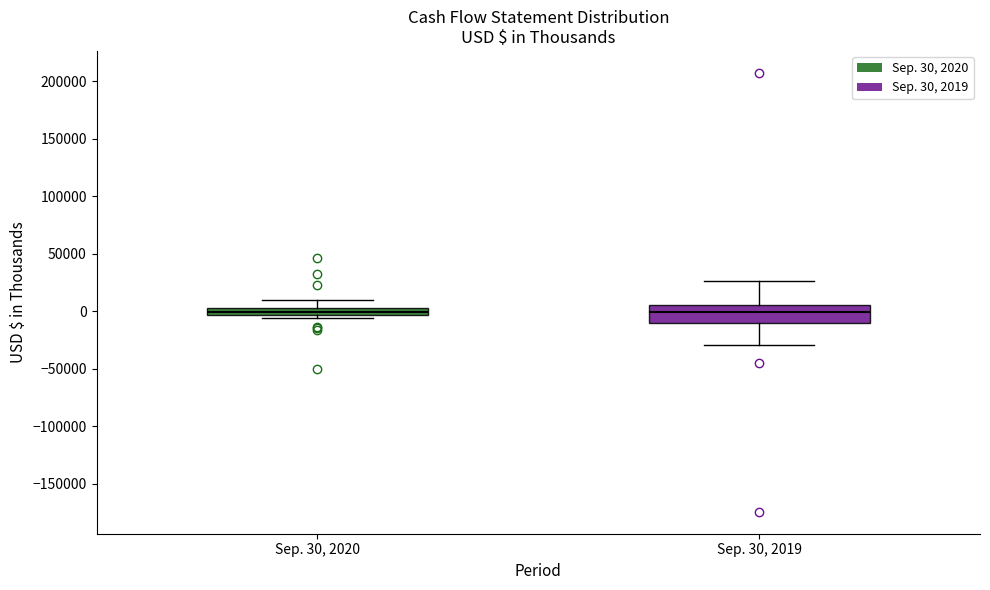

Where is the upper edge of the box for Sep. 30, 2019 on the y-axis? The values are not printed on the chart, so give them approximately, as read against the axis.

5000